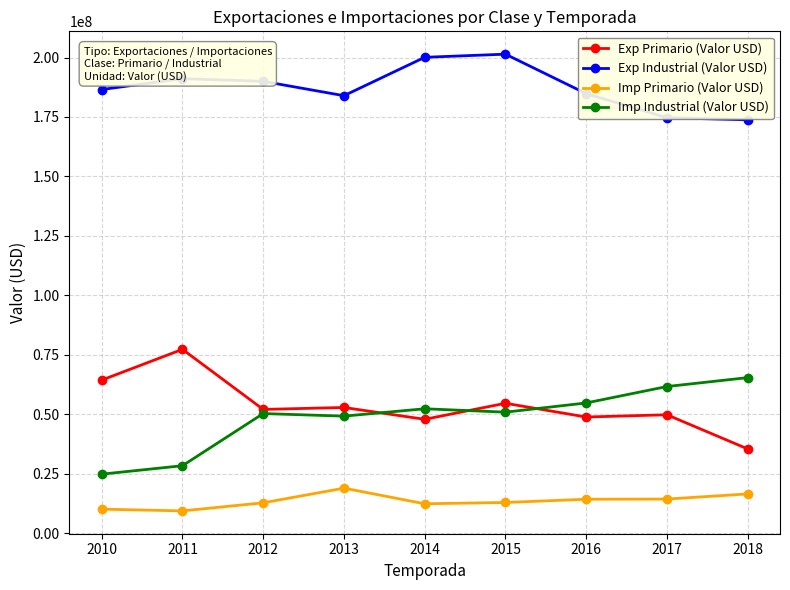

What is the total value across all series at 2016?

302900527.0